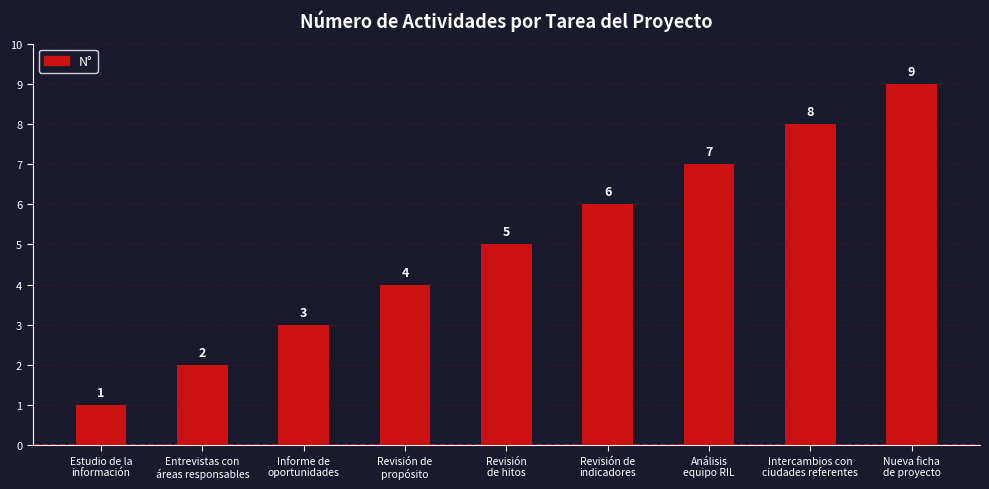

Does the chart contain stacked bars?

No